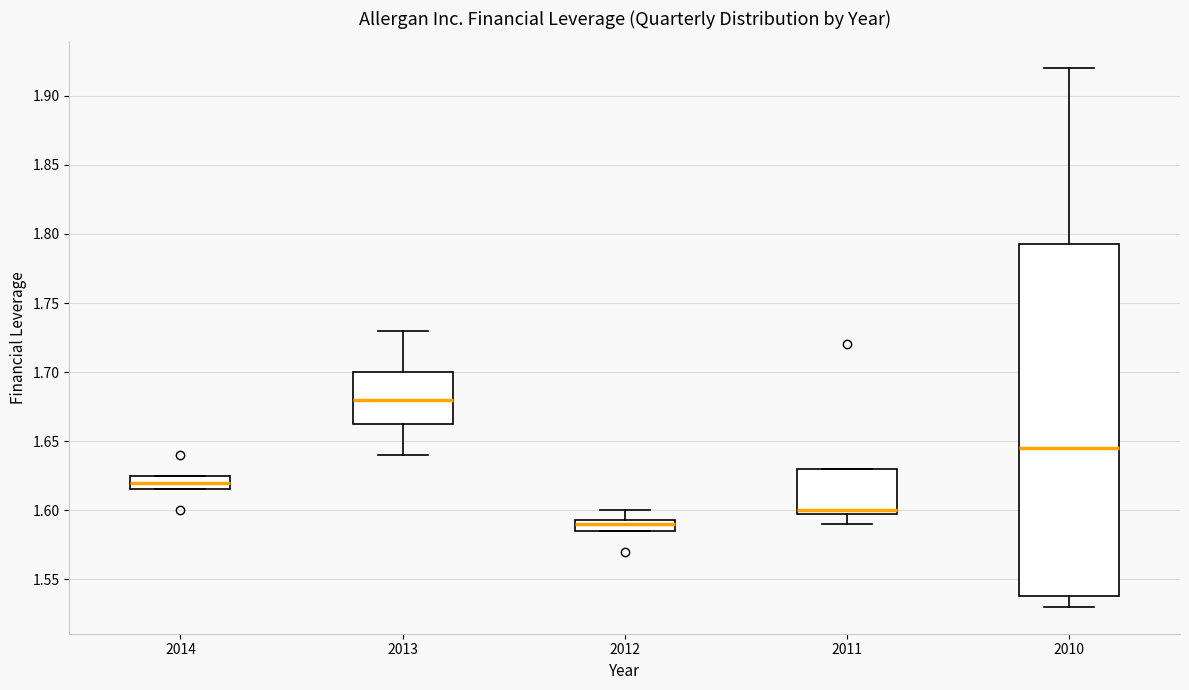

Reading left to right, read every box against the y-axis: the position of its median line, the range the box covers, and the ends of its whiskers. The values are not printed on the chart, so give them approximately, as read against the axis.

2014: median 1.620, box 1.615 to 1.625, whiskers 1.615 to 1.625
2013: median 1.680, box 1.665 to 1.700, whiskers 1.640 to 1.730
2012: median 1.590, box 1.585 to 1.595, whiskers 1.585 to 1.600
2011: median 1.600 (just above the box's lower edge), box 1.600 to 1.630, whiskers 1.590 to 1.630
2010: median 1.645, box 1.540 to 1.795, whiskers 1.530 to 1.920